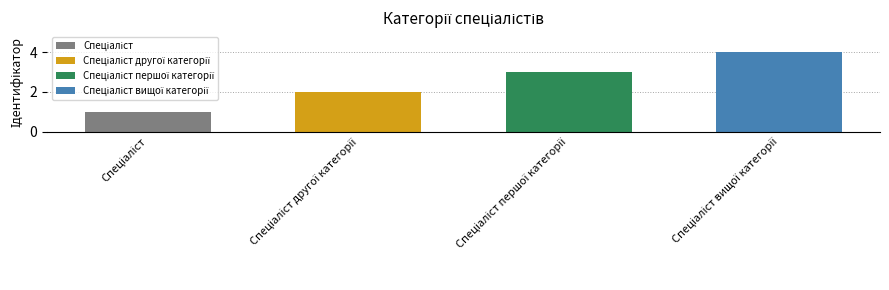

What position from the left is Спеціаліст першої категорії?

3